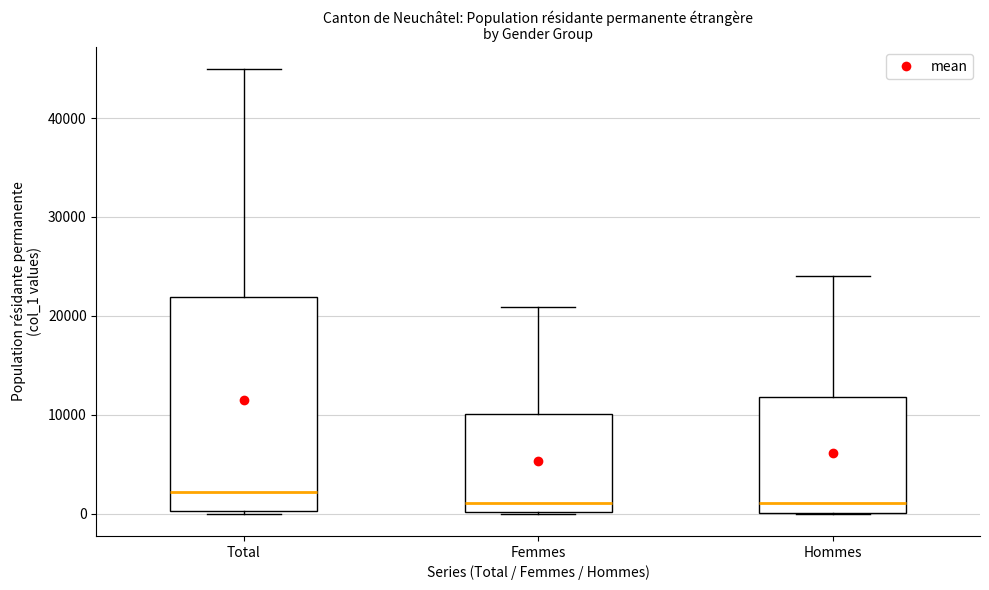

Reading left to right, transcribe this box plot: for each box, give where its median line is, the range the box spans, and where its two whiskers end, as read against the y-axis. The values are not printed on the chart, so give them approximately, as read against the axis.

Total: median 2000, box 0 to 22000, whiskers 0 to 45000
Femmes: median 1000, box 0 to 10000, whiskers 0 to 21000
Hommes: median 1000, box 0 to 12000, whiskers 0 to 24000